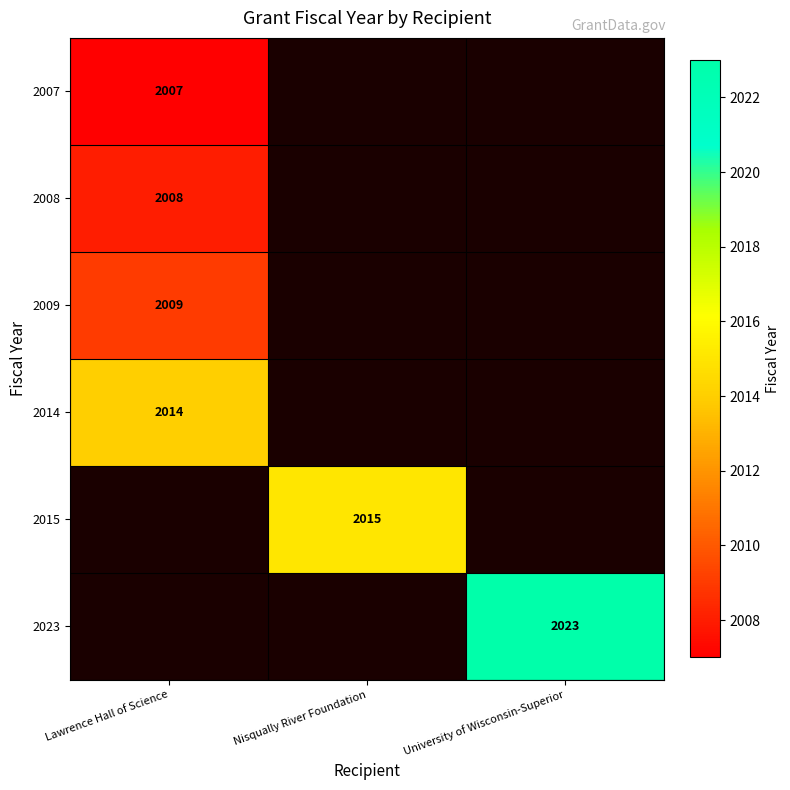

Which category has the highest value in the 2008 series?

Lawrence Hall of Science